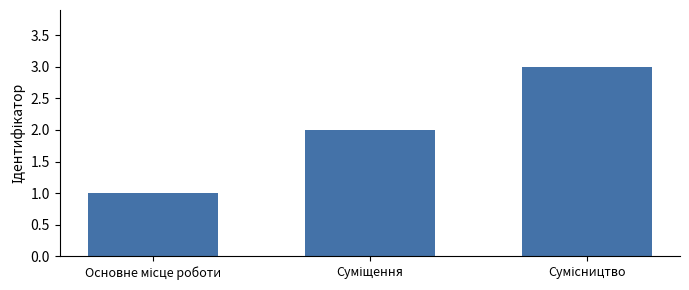

Count the number of data series in this chart.

1